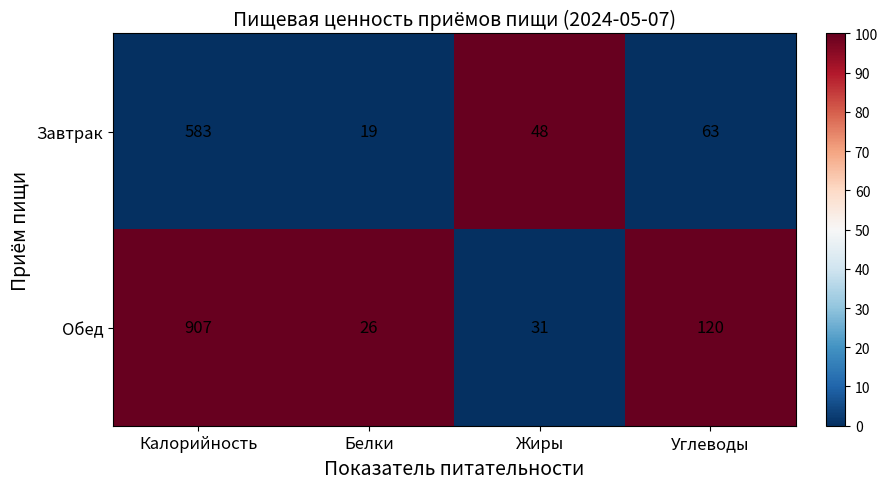

Reading left to right, list all the values displayed in this chart.

Завтрак: Калорийность=583	Белки=19	Жиры=48	Углеводы=63
Обед: Калорийность=907	Белки=26	Жиры=31	Углеводы=120